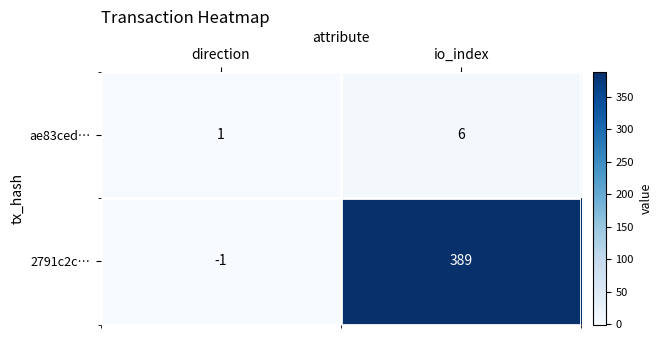

Which series changed the most between direction and io_index?

2791c2c…